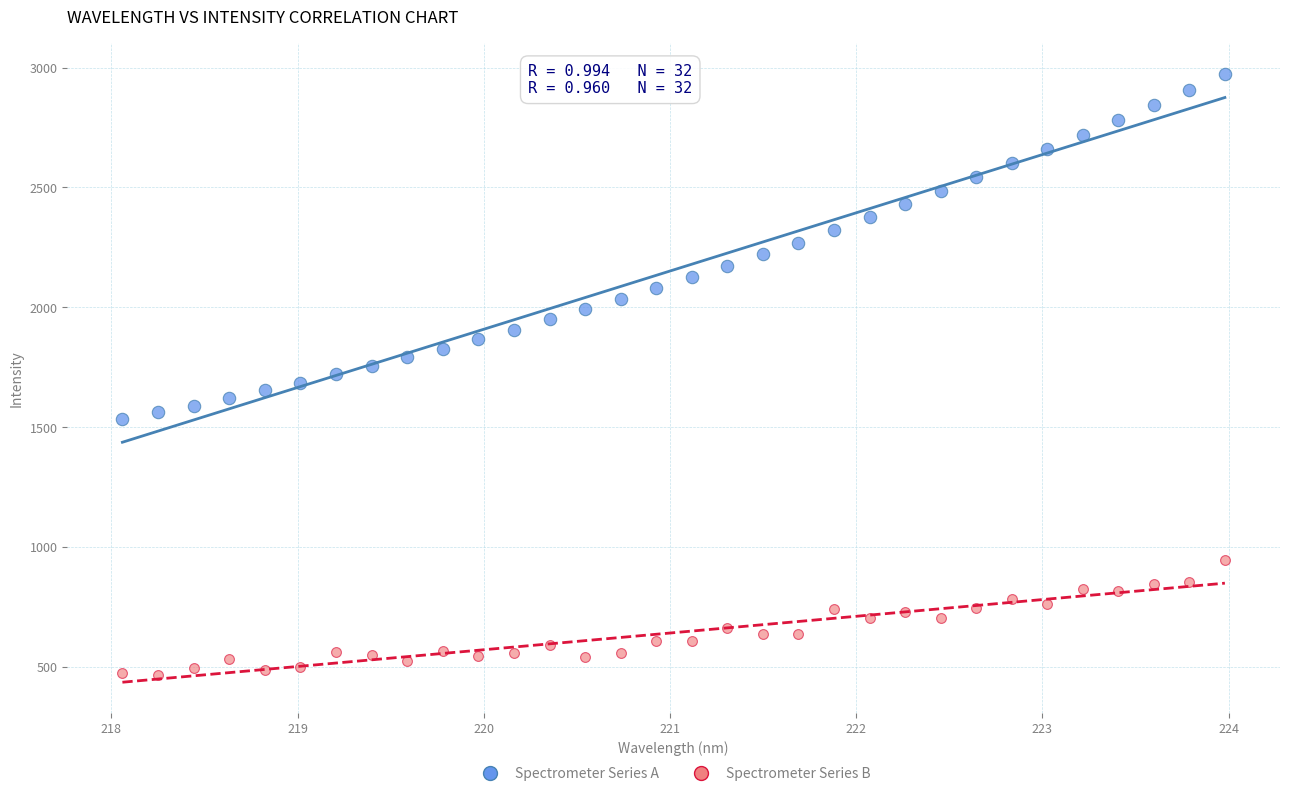

Across all data points, what is the range of Y values (max minus min)?

2509.4